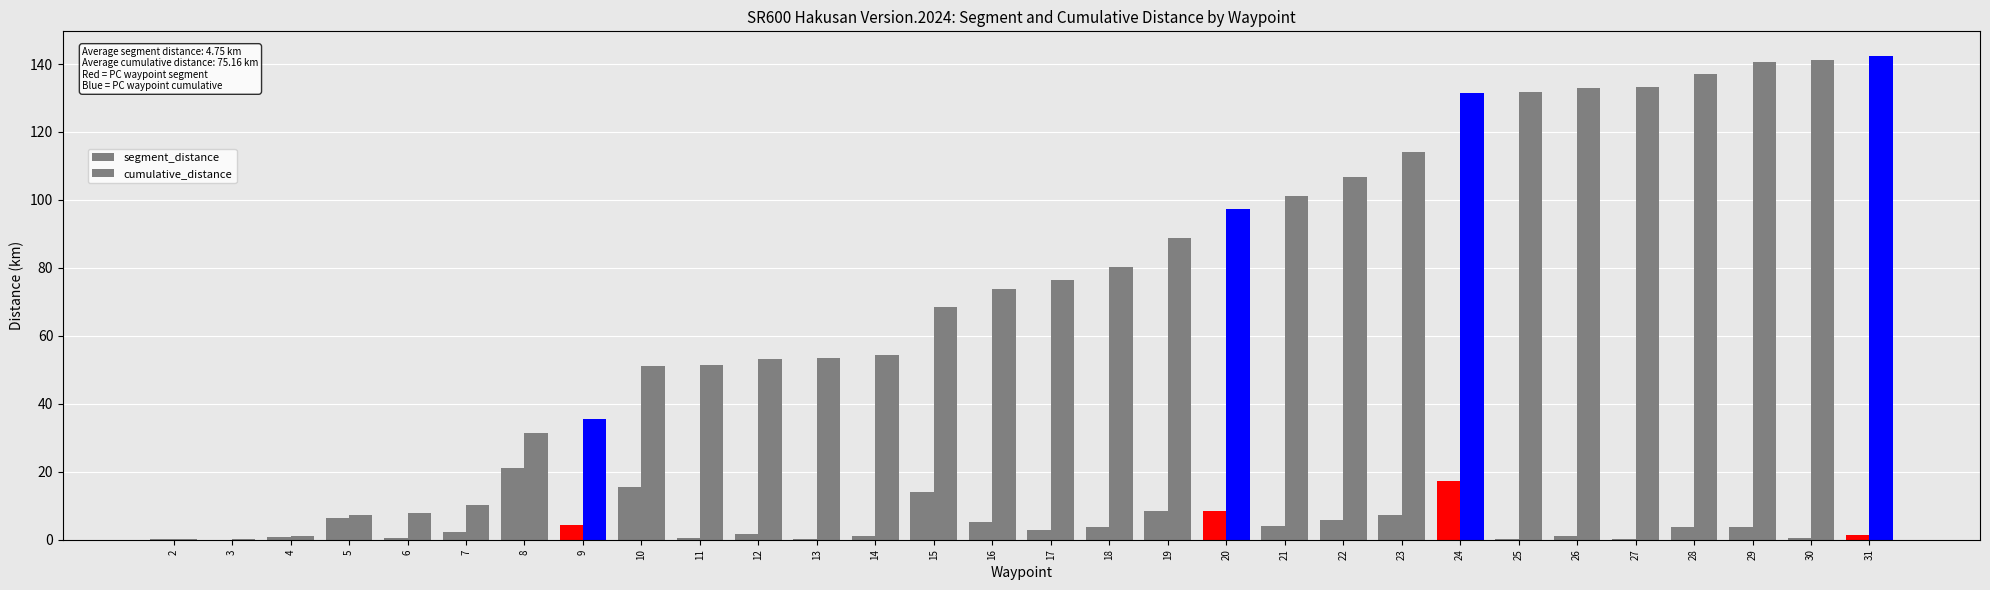

What is the highest value of the cumulative_distance series?

142.5